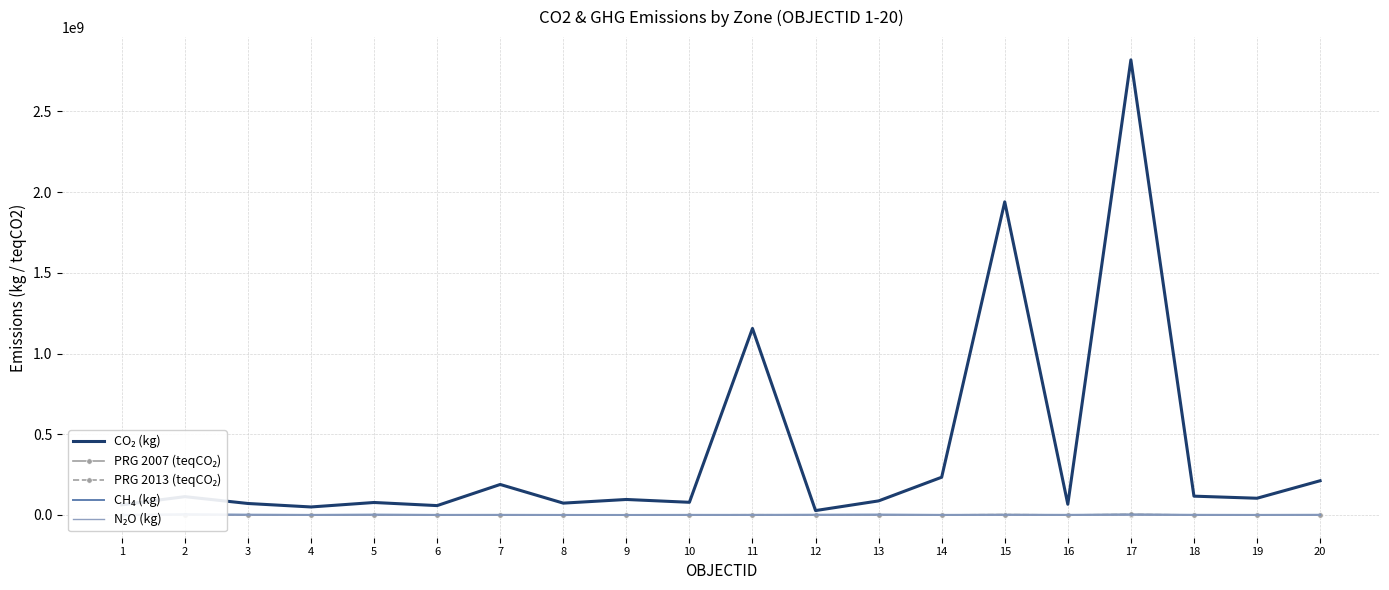

What is the difference between the second highest and minimum values in the N₂O (kg) series?

153712.3